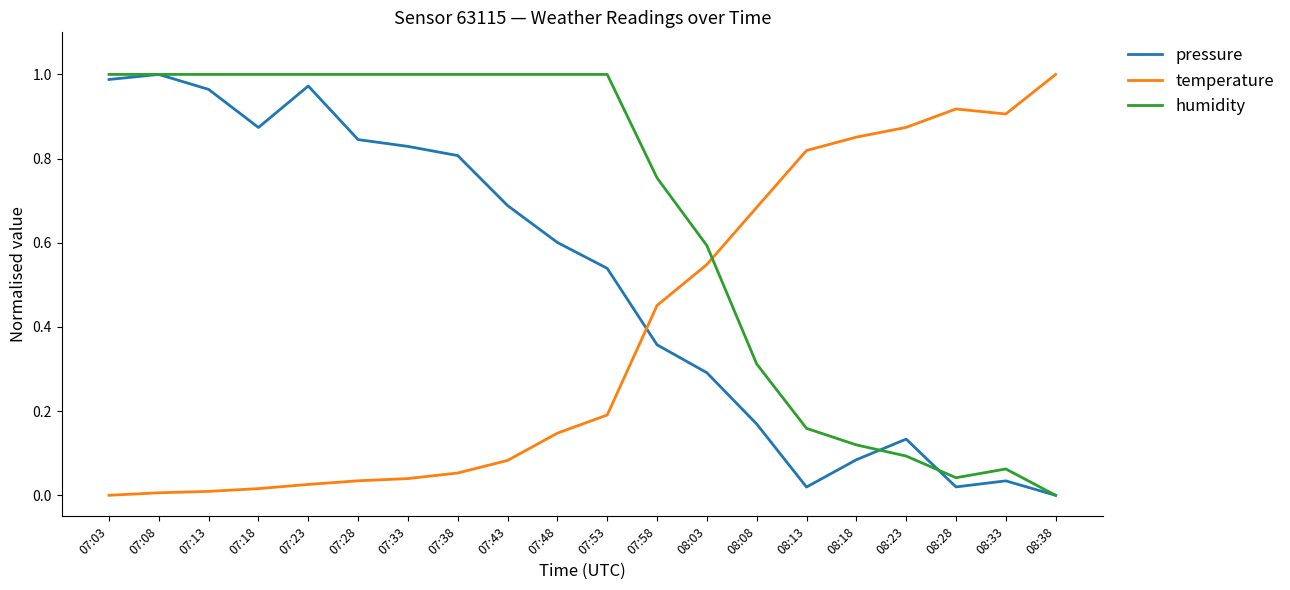

Rank the series by their average value, from highest to lowest.

humidity, pressure, temperature